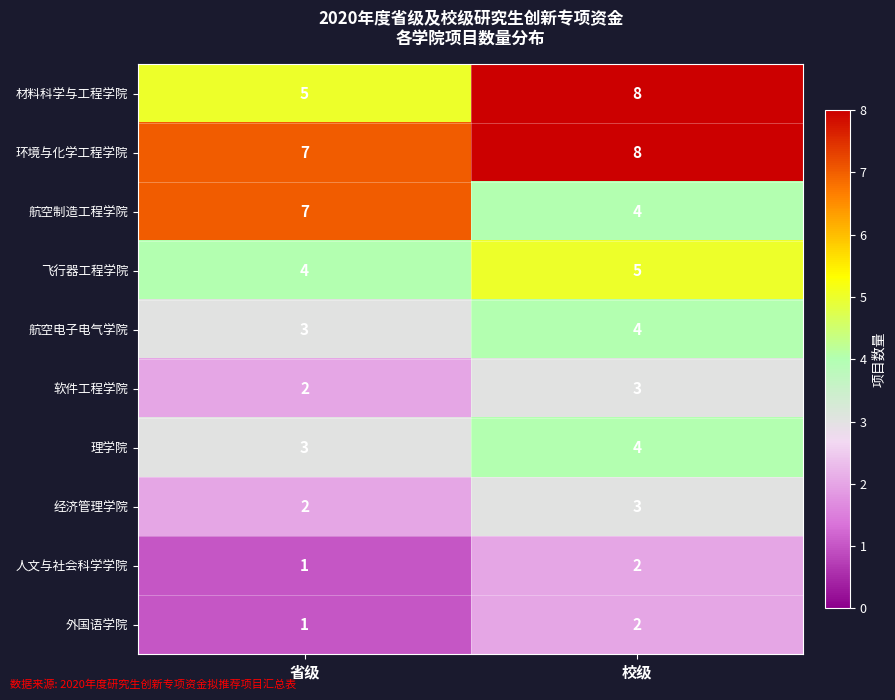

Reading left to right, what are all the values shown in this chart?

材料科学与工程学院: 5	8
环境与化学工程学院: 7	8
航空制造工程学院: 7	4
飞行器工程学院: 4	5
航空电子电气学院: 3	4
软件工程学院: 2	3
理学院: 3	4
经济管理学院: 2	3
人文与社会科学学院: 1	2
外国语学院: 1	2